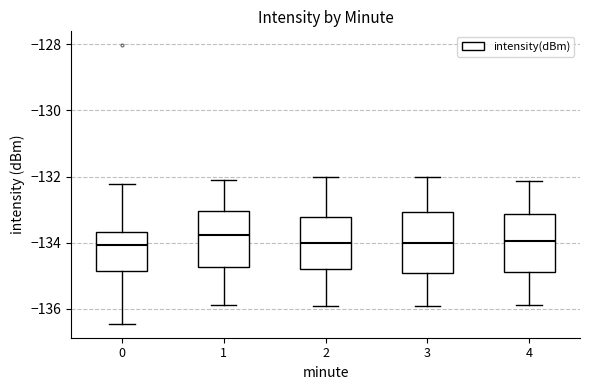

Reading left to right, transcribe this box plot: for each box, give where its median line is, the range the box spans, and where its two whiskers end, as read against the y-axis. The values are not printed on the chart, so give them approximately, as read against the axis.

0: median -134.0, box -134.8 to -133.6, whiskers -136.4 to -132.2
1: median -133.8, box -134.8 to -133.0, whiskers -135.8 to -132.0
2: median -134.0, box -134.8 to -133.2, whiskers -136.0 to -132.0
3: median -134.0, box -135.0 to -133.0, whiskers -136.0 to -132.0
4: median -134.0, box -134.8 to -133.2, whiskers -135.8 to -132.2